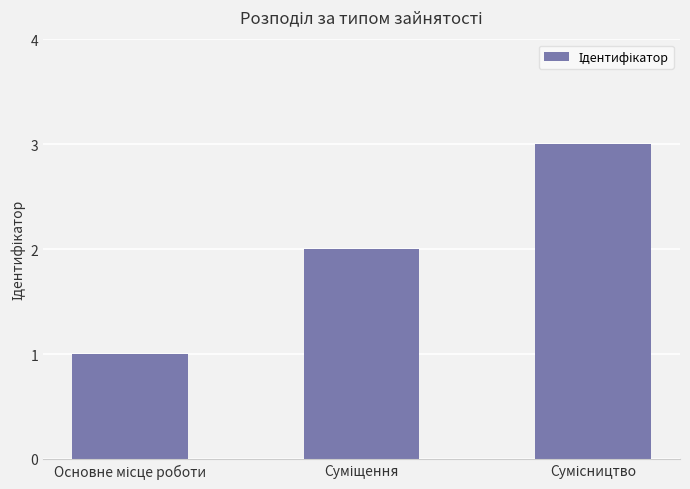

Are the bars horizontal?

No